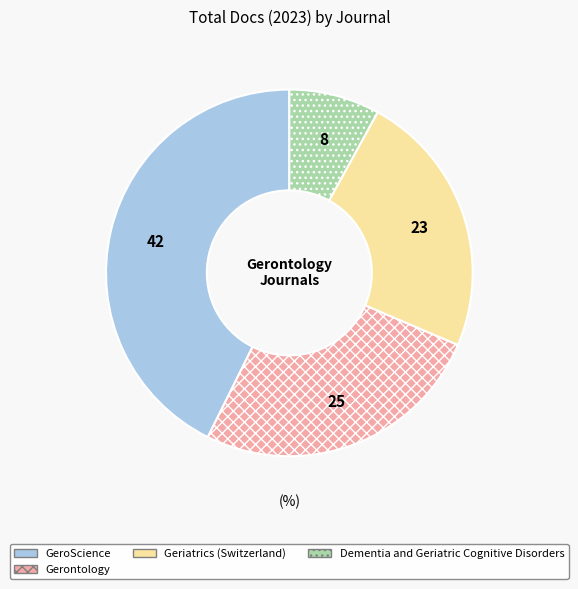

Do GeroScience and Geriatrics (Switzerland) together represent more than half of the pie?

Yes